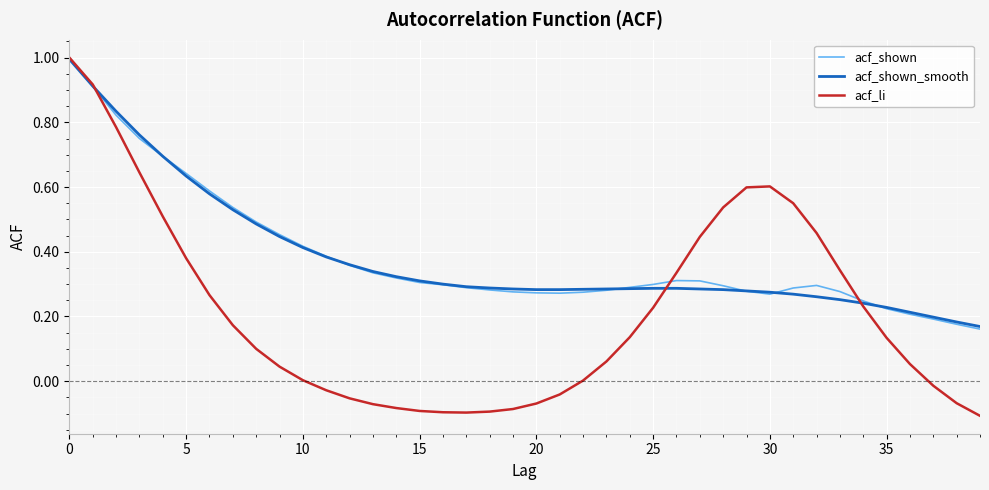

Which series has the widest spread of values?

acf_li